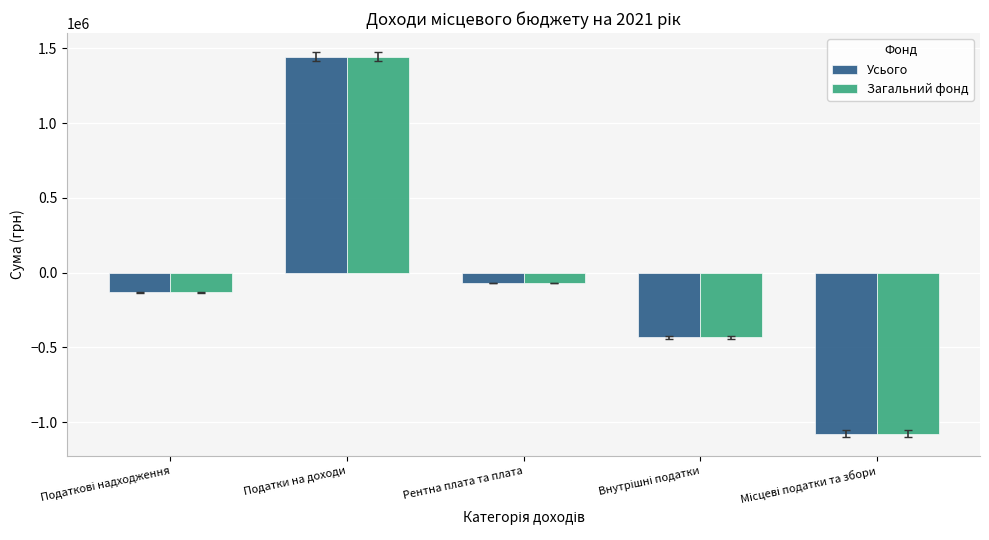

What is the total value across all series at Рентна плата та плата?

-135600